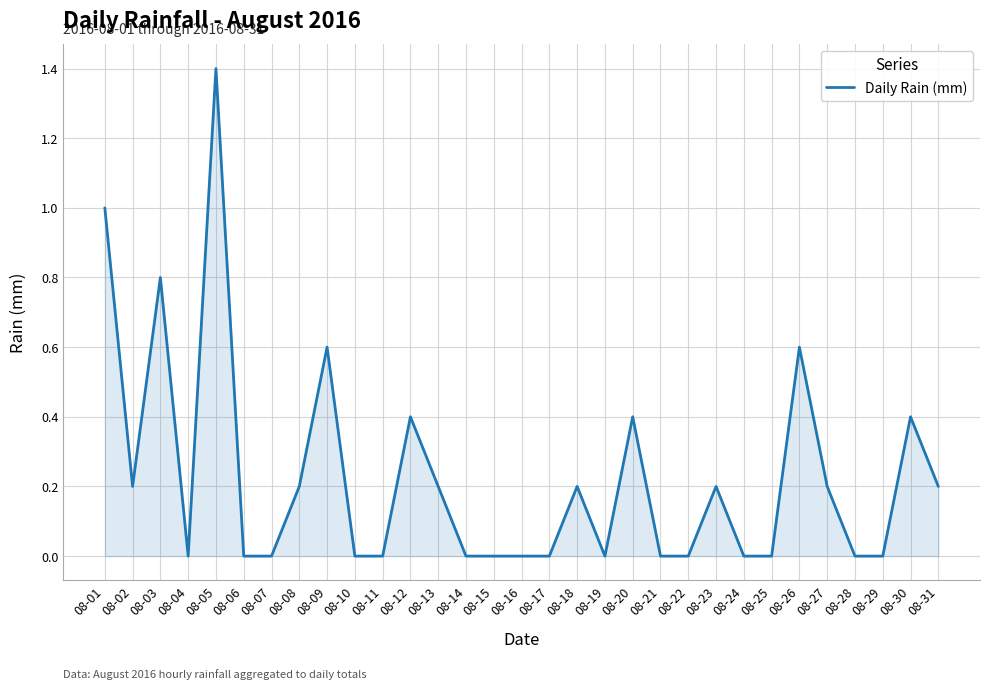

The value at 08-12 is 0.4. True or false?

True